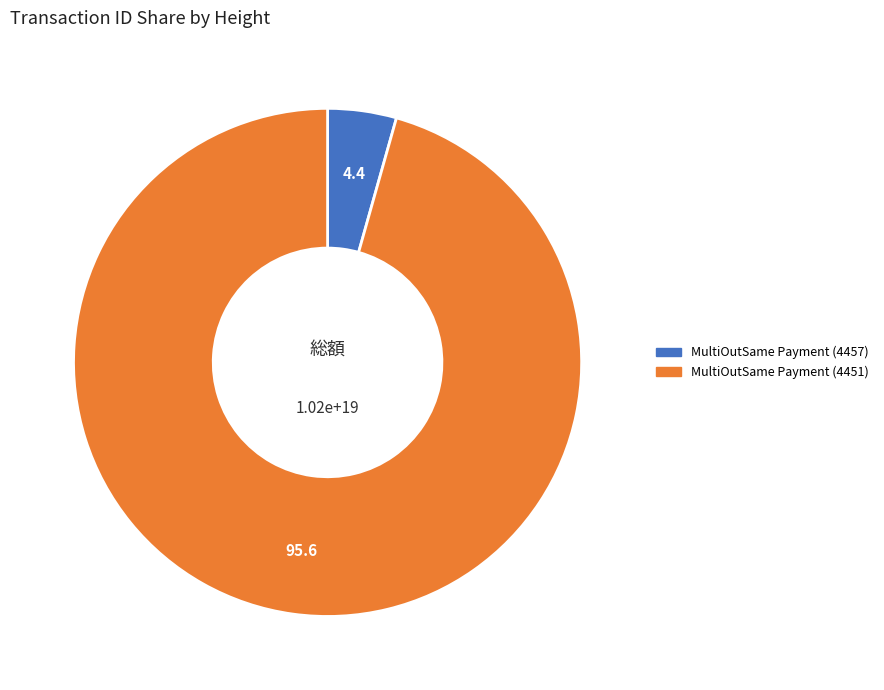

Which category accounts for the majority?

MultiOutSame Payment (4451)